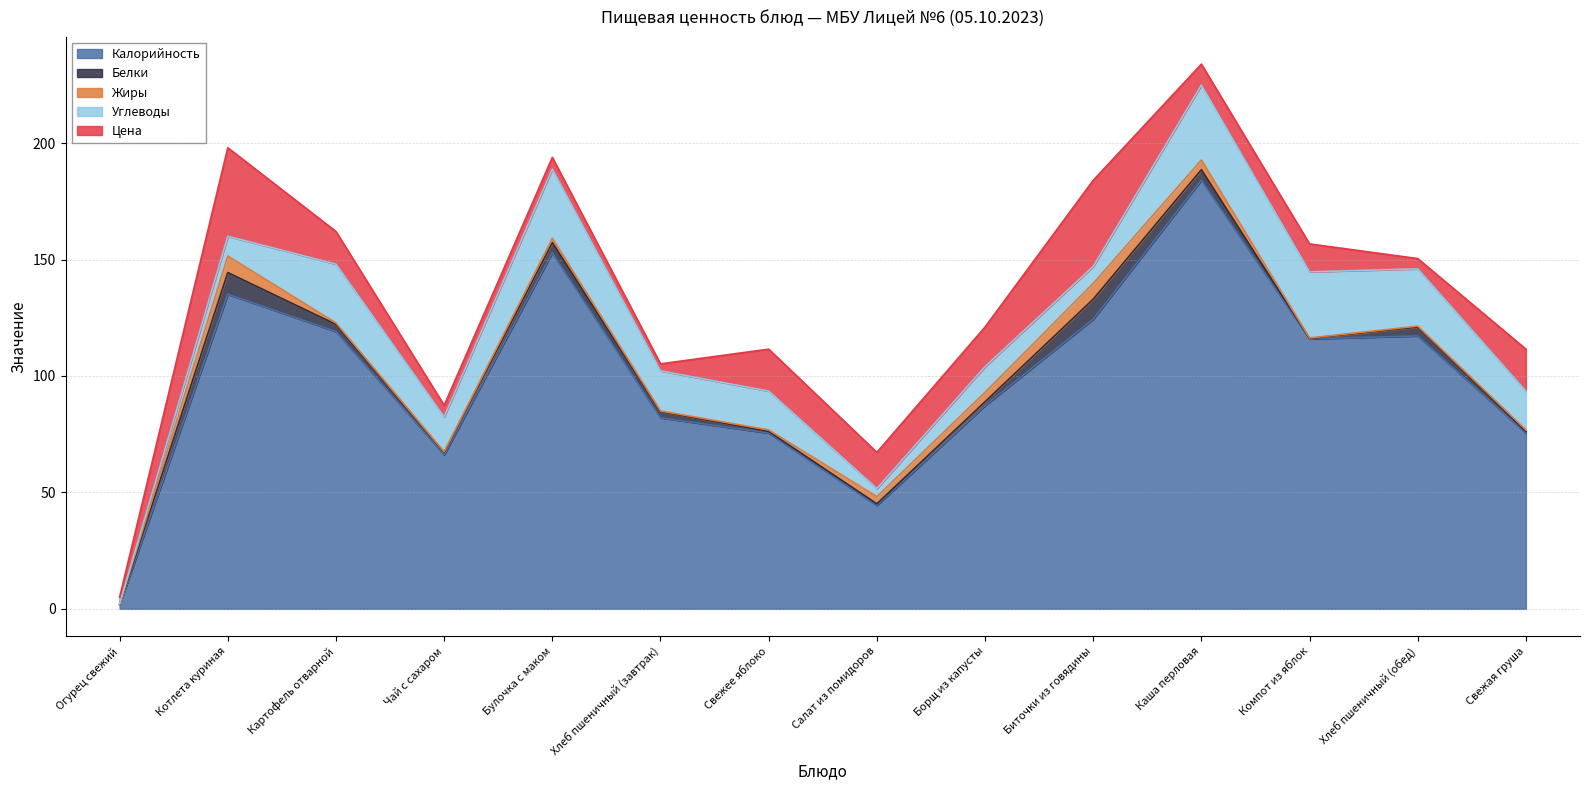

At how many categories does at least one series exceed 20?

13